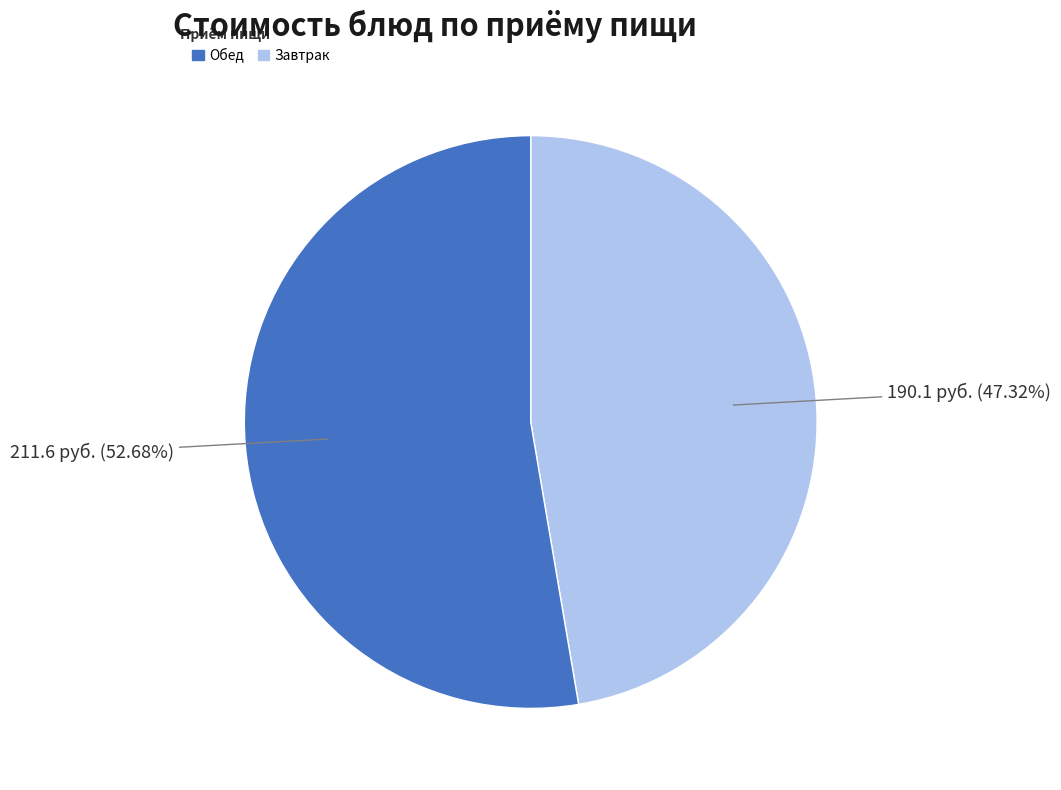

Does any single category account for the majority?

Yes